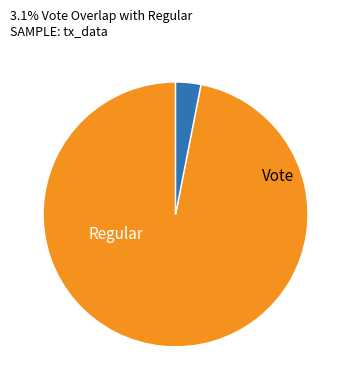

Count the number of slices in the pie.

2